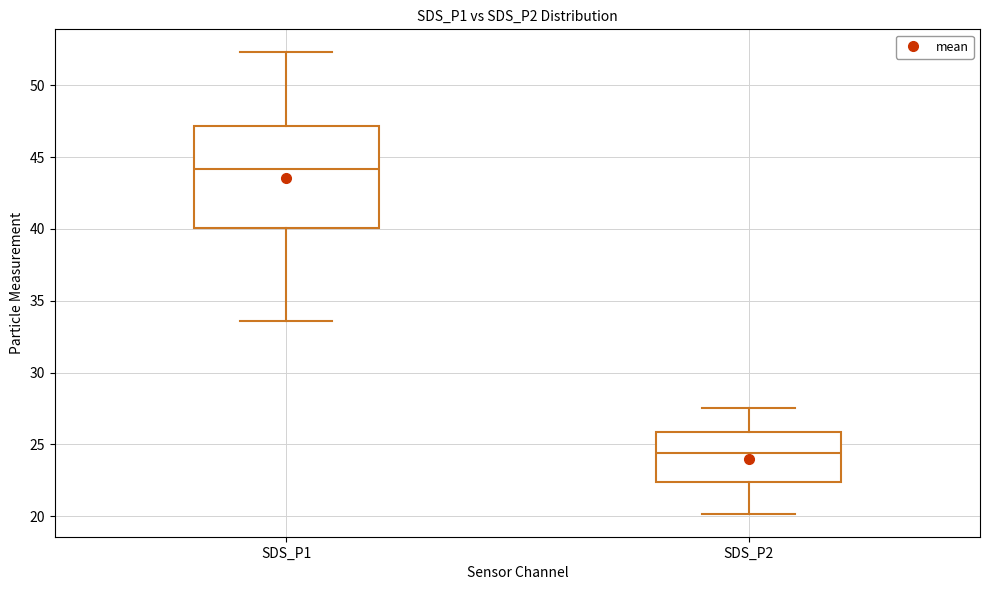

Reading left to right, transcribe this box plot: for each box, give where its median line is, the range the box spans, and where its two whiskers end, as read against the y-axis. The values are not printed on the chart, so give them approximately, as read against the axis.

SDS_P1: median 44.0, box 40.0 to 47.0, whiskers 33.5 to 52.5
SDS_P2: median 24.5, box 22.5 to 26.0, whiskers 20.0 to 27.5